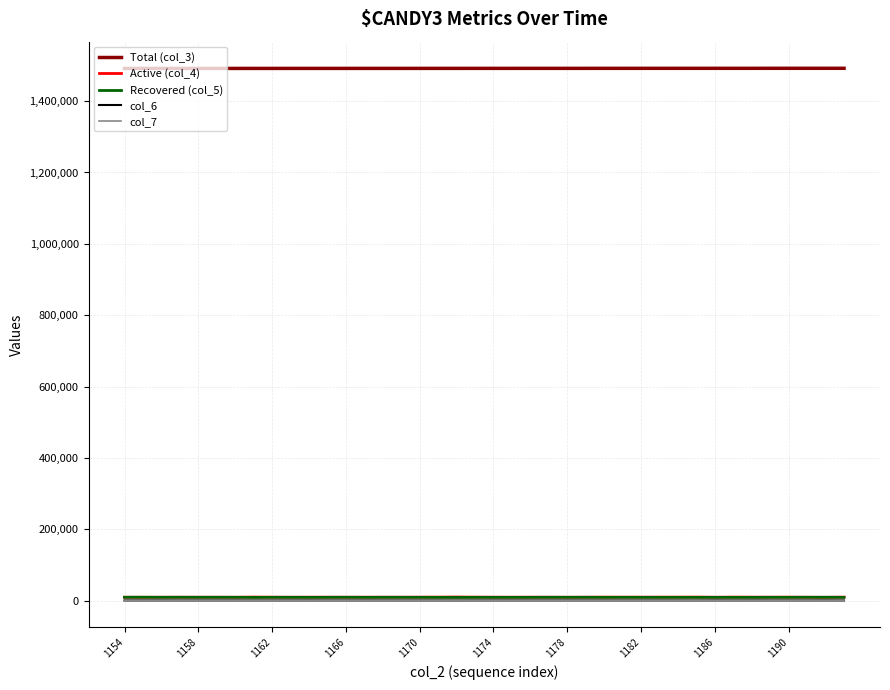

True or false: col_6 and Active (col_4) intersect in this chart.

False